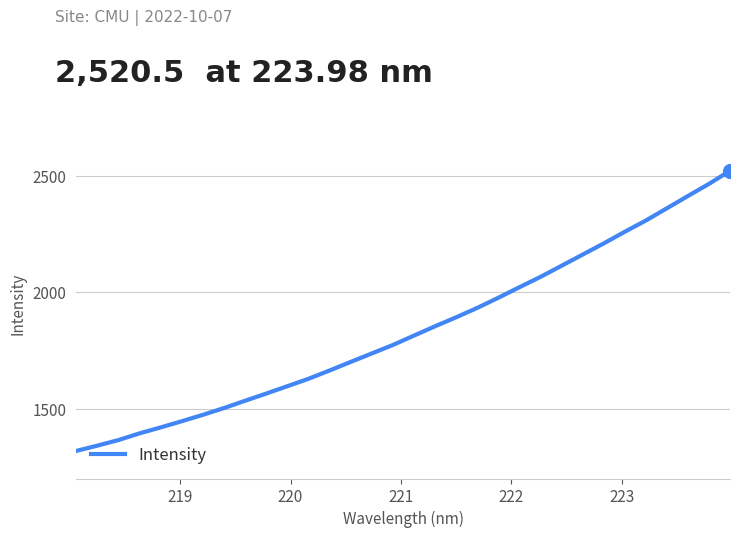

What is the maximum value shown in the chart?

2520.5